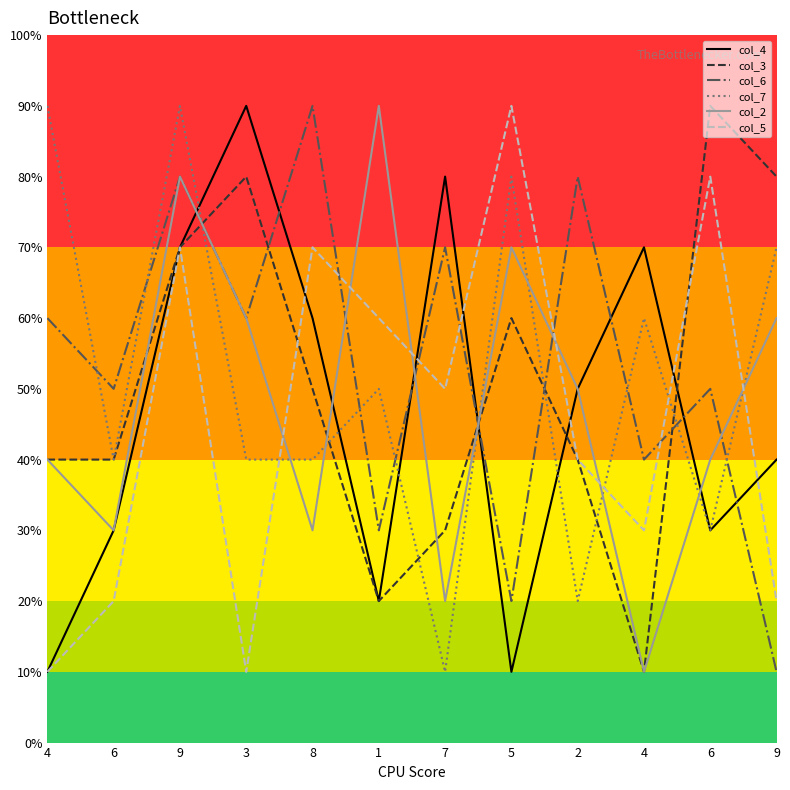

Does the chart display data point markers on the line(s)?

No